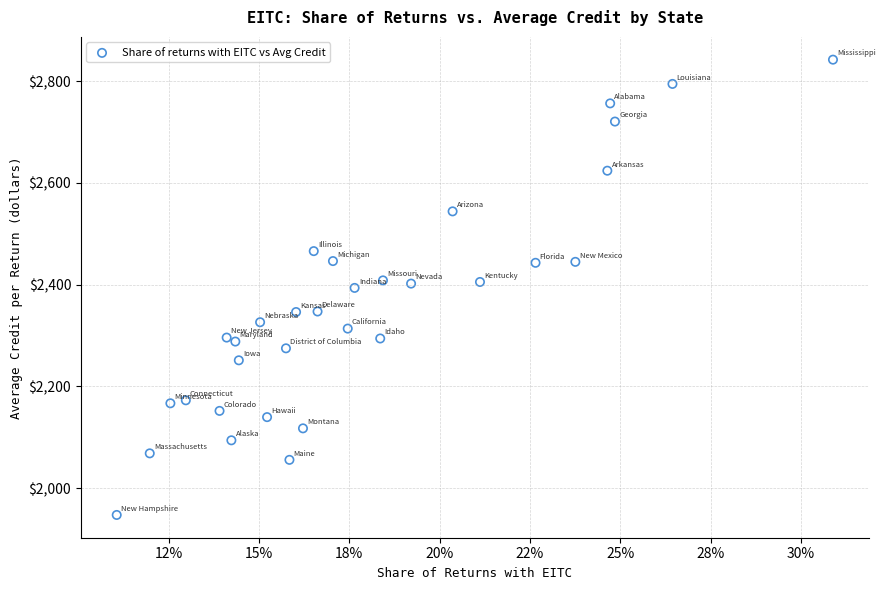

What is the range of Y values (max minus min)?

895.0